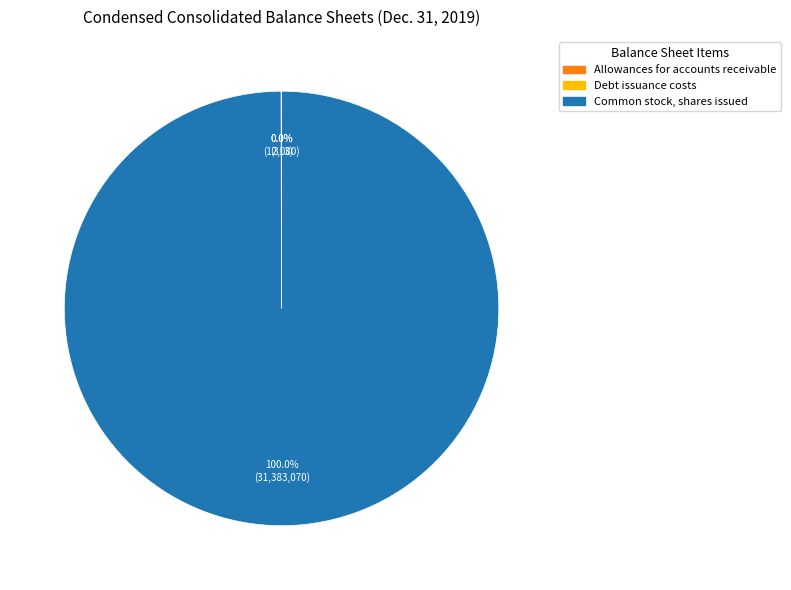

Which category has the biggest portion of the pie?

Common stock, shares issued